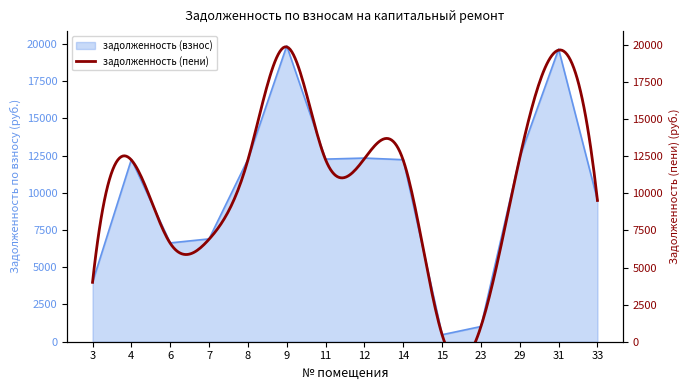

Rank the categories by value from lowest to highest.

15, 23, 3, 6, 7, 33, 14, 4, 8, 11, 12, 29, 31, 9